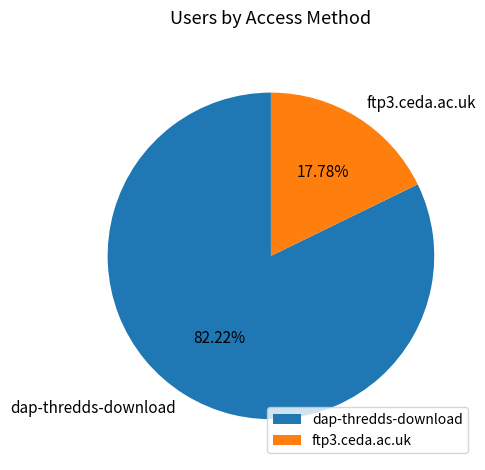

To the nearest percent, what is the difference between the ftp3.ceda.ac.uk and dap-thredds-download slice percentages?

64%